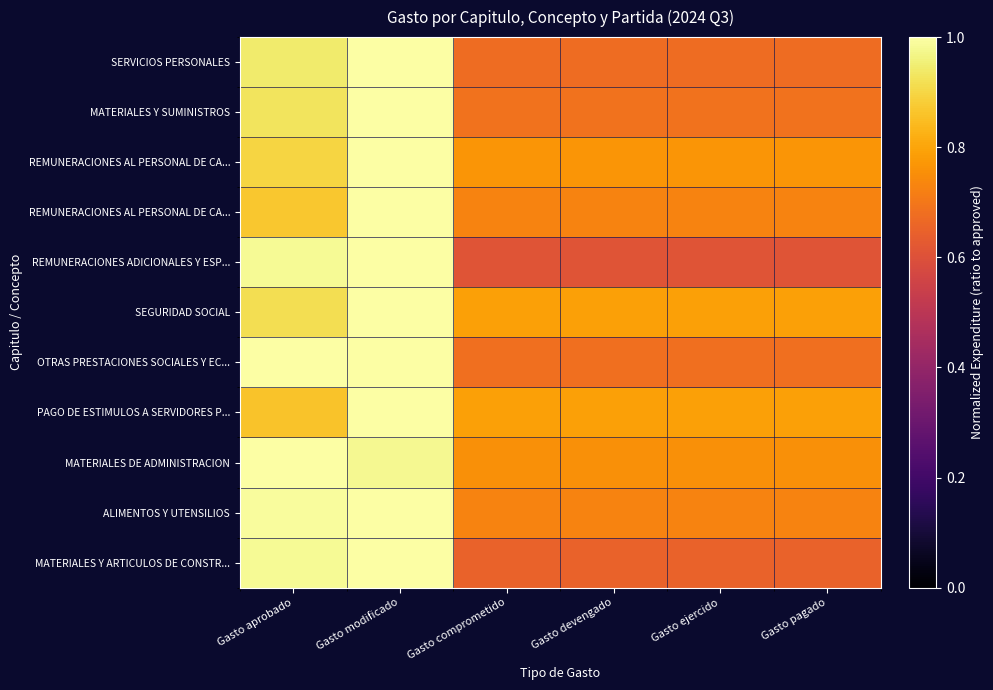

Which label corresponds to the smallest value in the chart?

Gasto comprometido